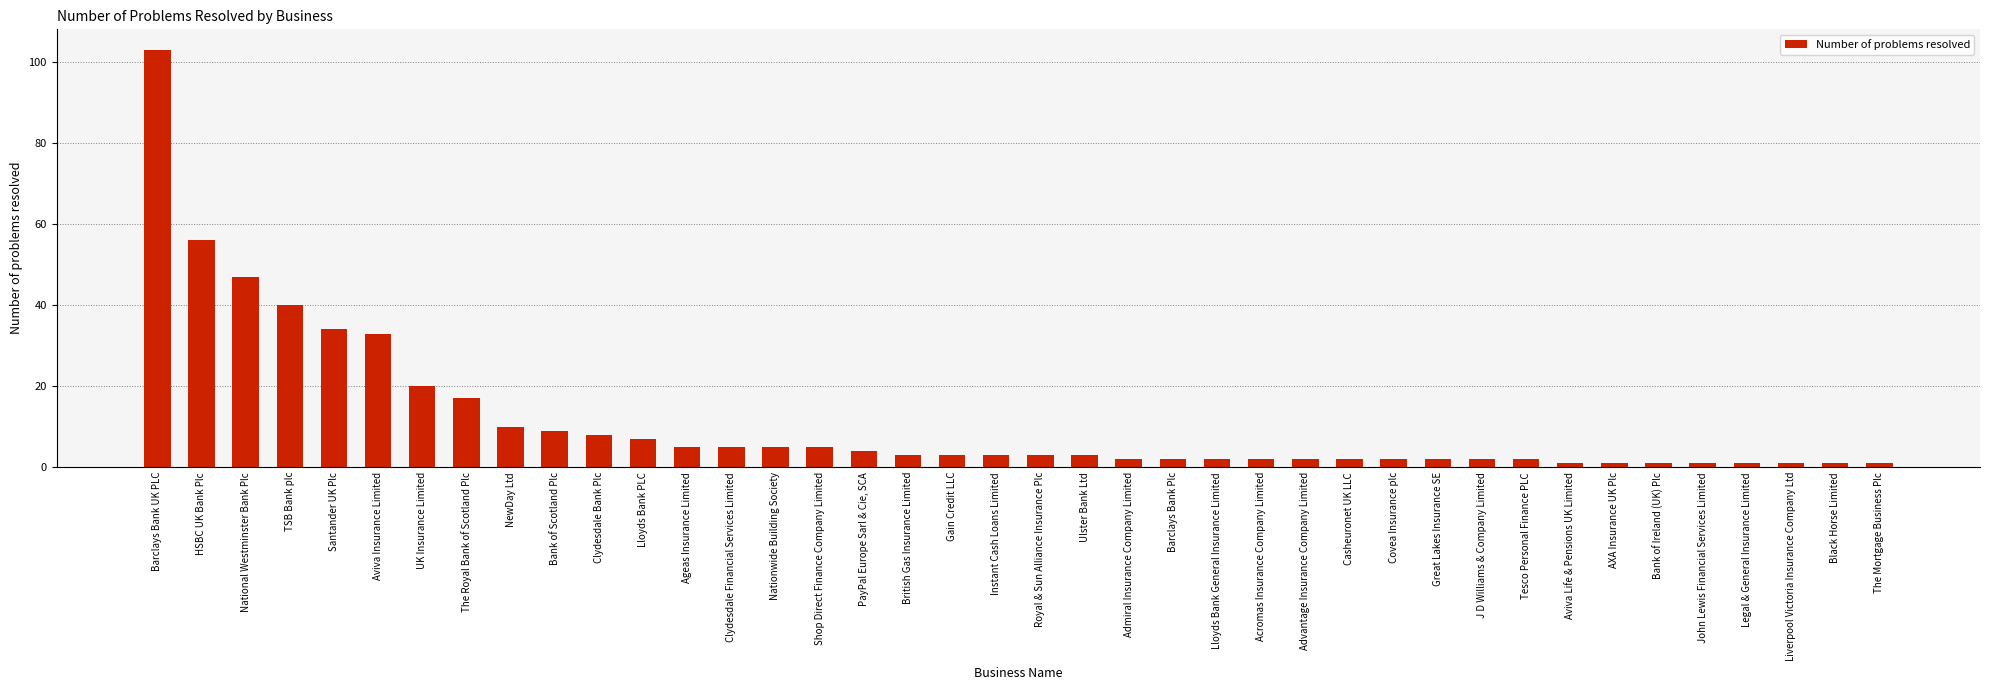

Reading left to right, extract all data points from this chart.

103	56	47	40	34	33	20	17	10	9	8	7	5	5	5	5	4	3	3	3	3	3	2	2	2	2	2	2	2	2	2	2	1	1	1	1	1	1	1	1